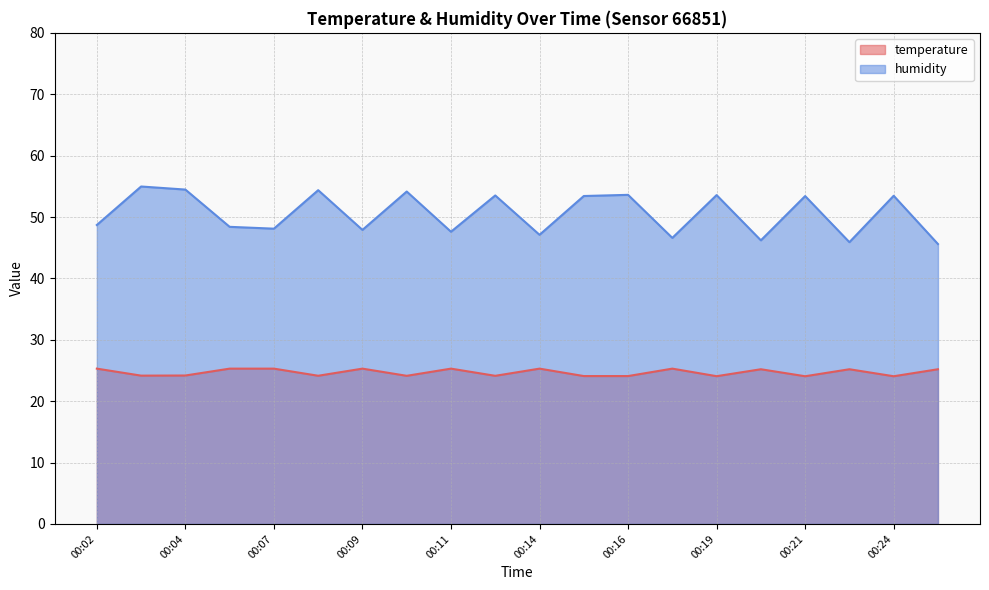

What is the minimum value shown in the chart?

24.1